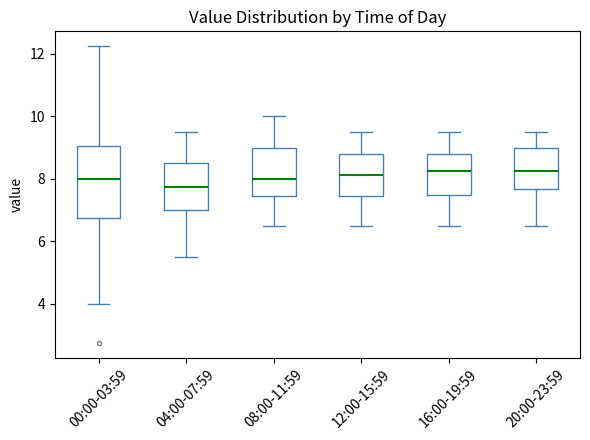

Comparing the boxes themselves (not the whiskers), which one is the tallest?

00:00-03:59